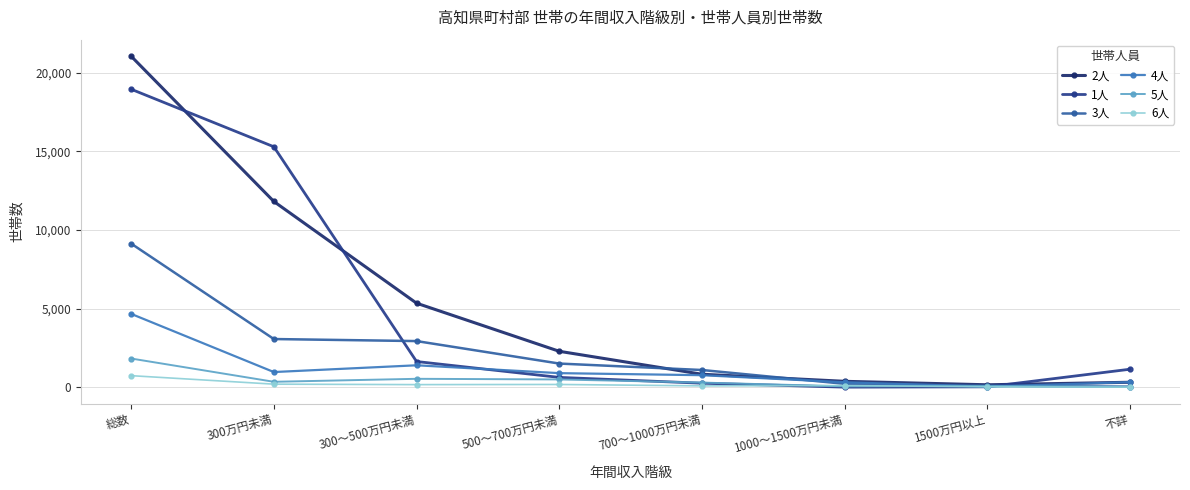

How many data points in 2人 are less than 2280?

4